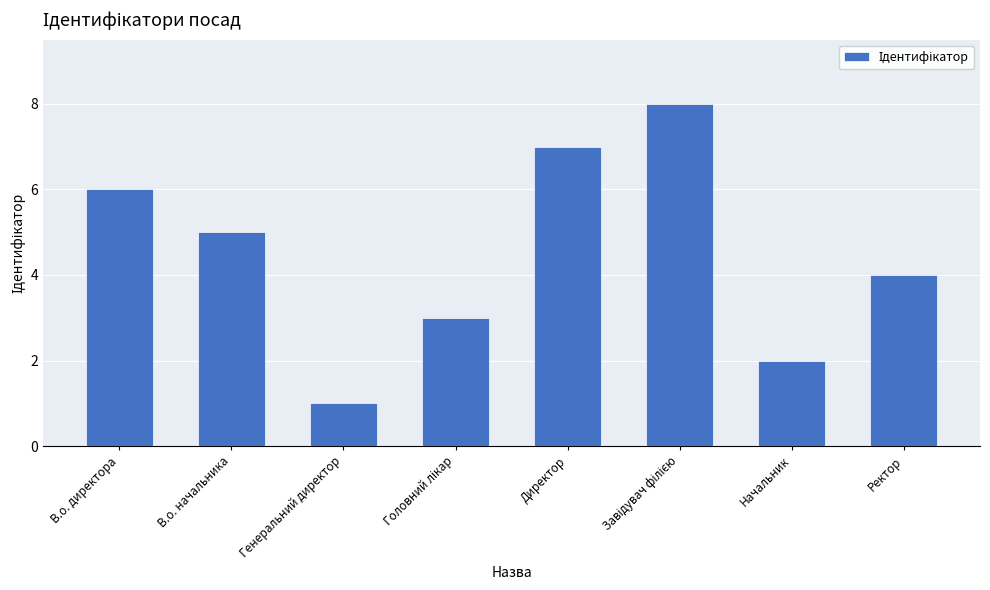

Reading left to right, list all the values displayed in this chart.

6	5	1	3	7	8	2	4